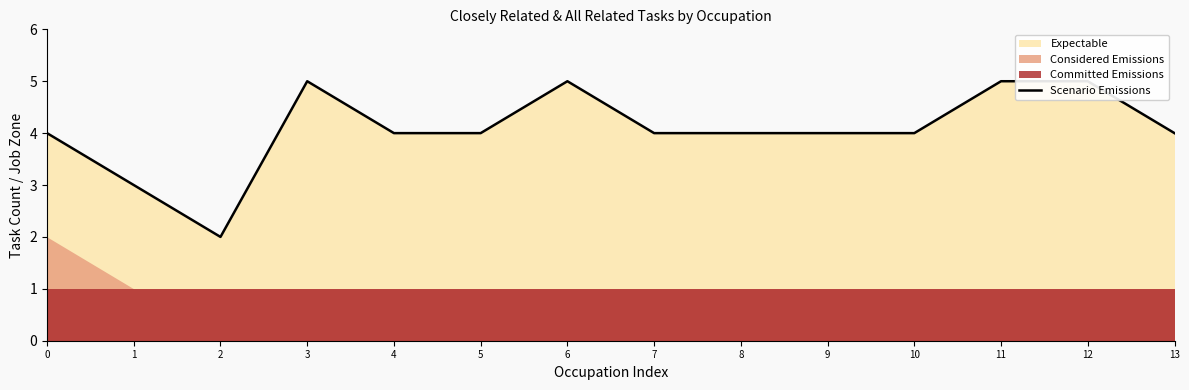

What is the change in value from 1 to 5?

+1